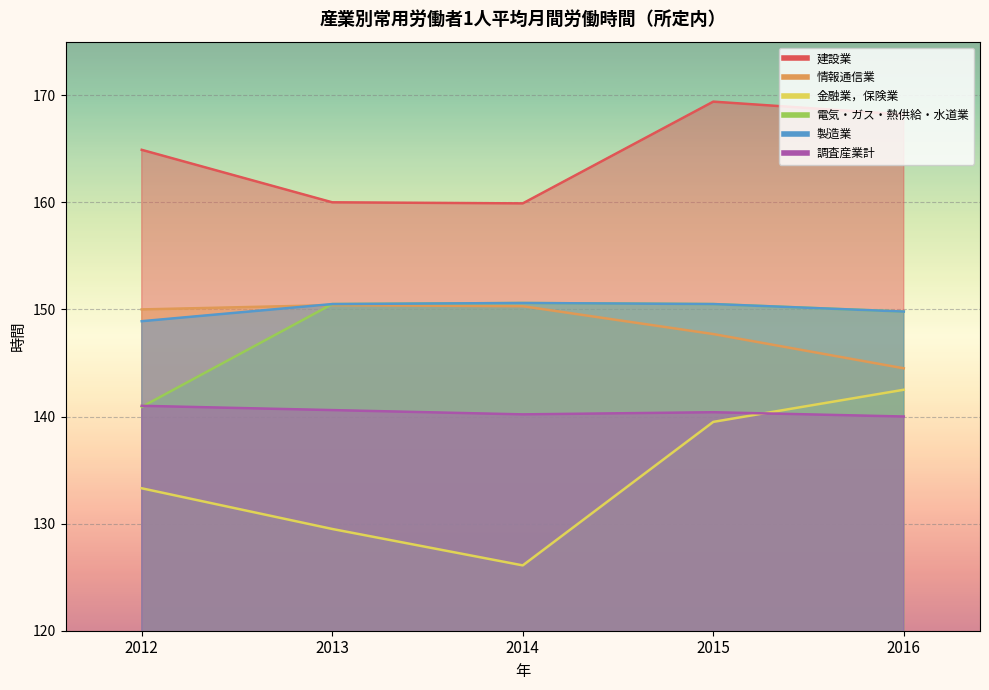

Which series changed the most between 2013 and 2016?

金融業，保険業